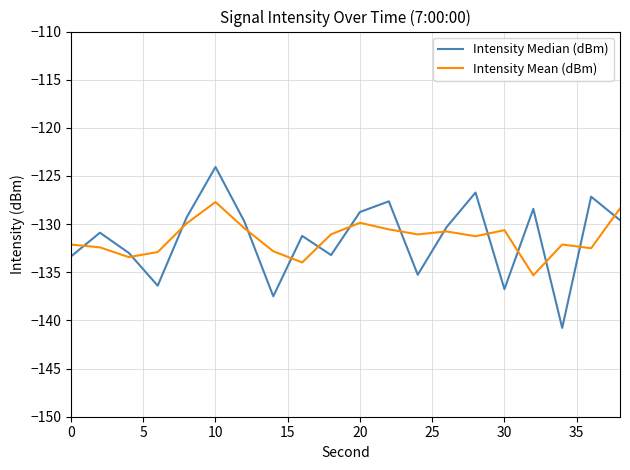

What is the greatest value displayed?

-124.1